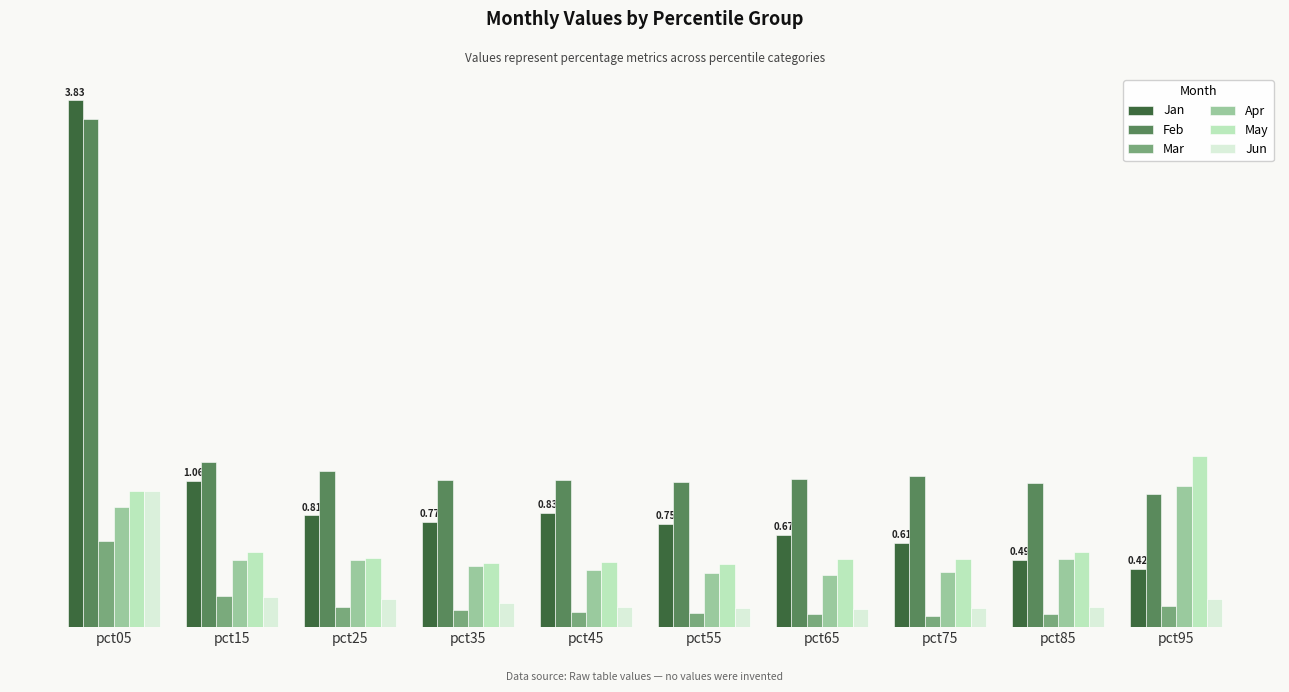

Does the chart contain any negative values?

No